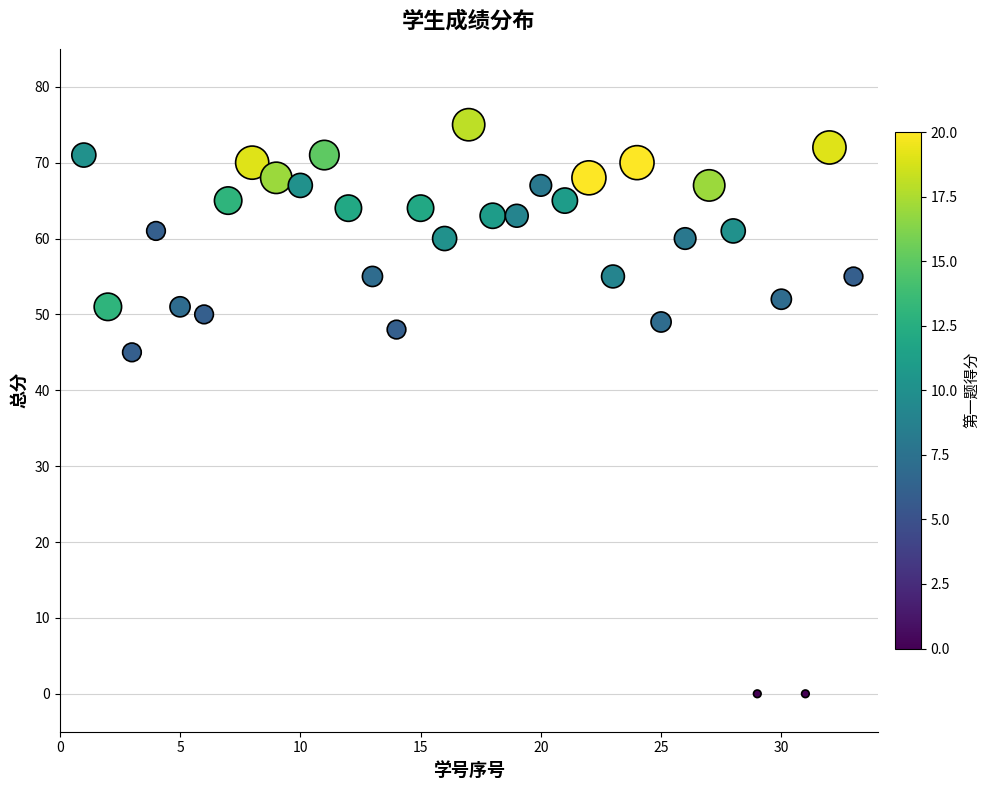

What Y value in the scatter plot is closest to 37?

45